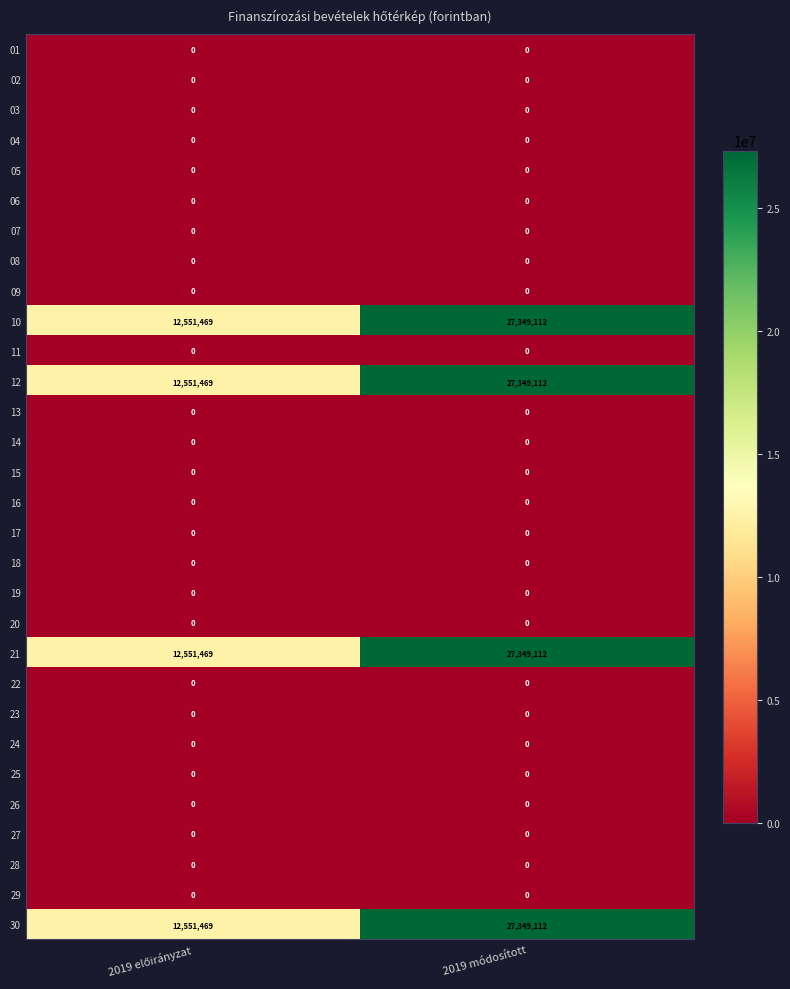

What is the minimum value for 30?

12551469